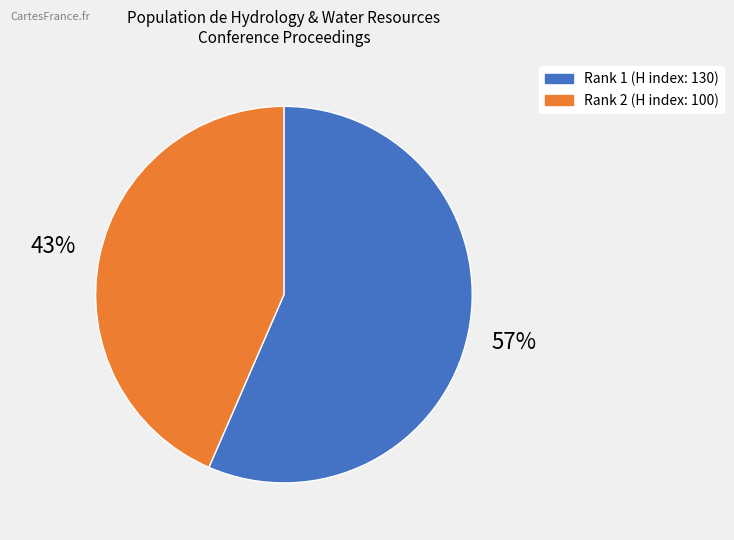

To the nearest percent, what is the average slice percentage?

50%